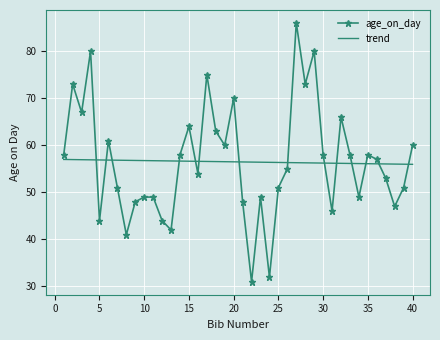

True or false: age_on_day and trend intersect in this chart.

True